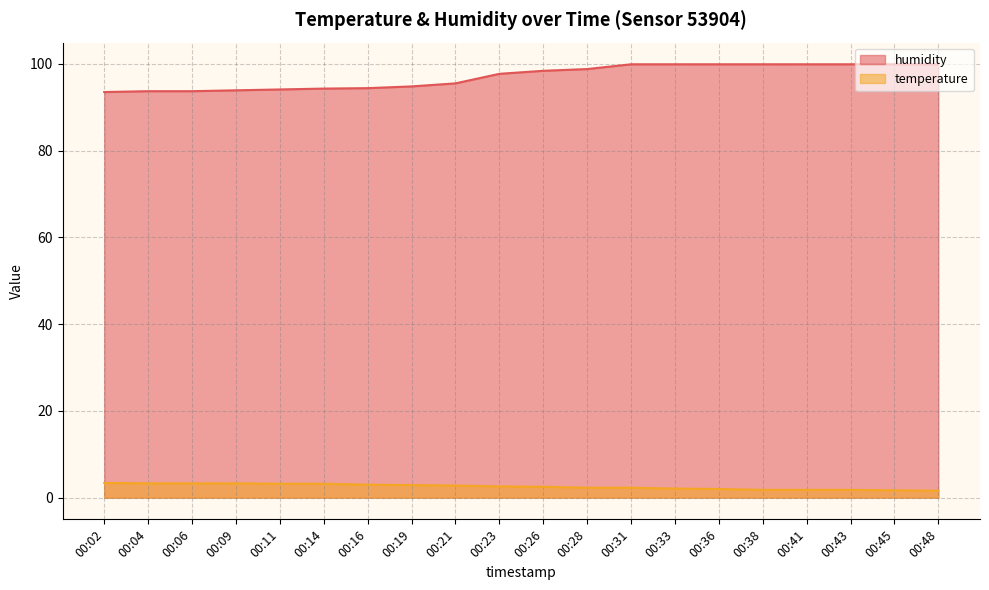

List the labels in order of humidity value, largest first.

00:31, 00:33, 00:36, 00:38, 00:41, 00:43, 00:45, 00:48, 00:28, 00:26, 00:23, 00:21, 00:19, 00:16, 00:14, 00:11, 00:09, 00:04, 00:06, 00:02